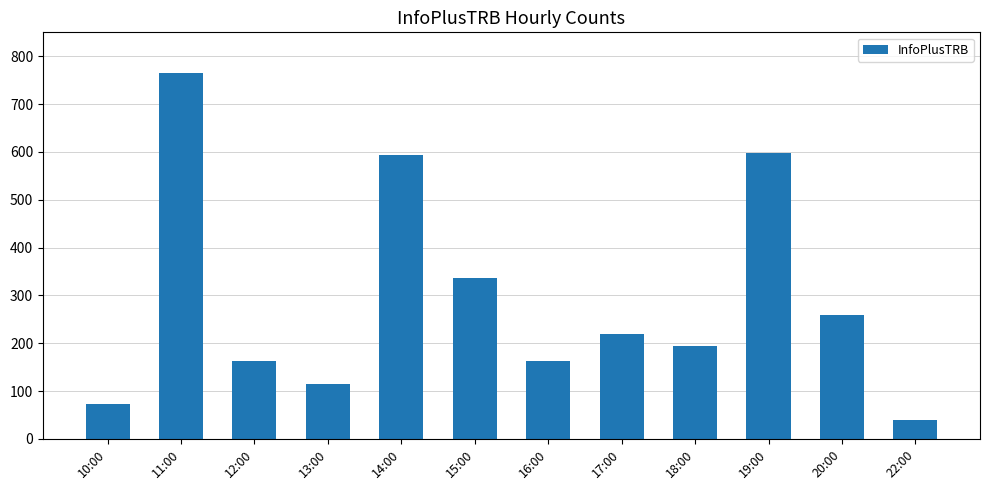

Does the chart contain any negative values?

No